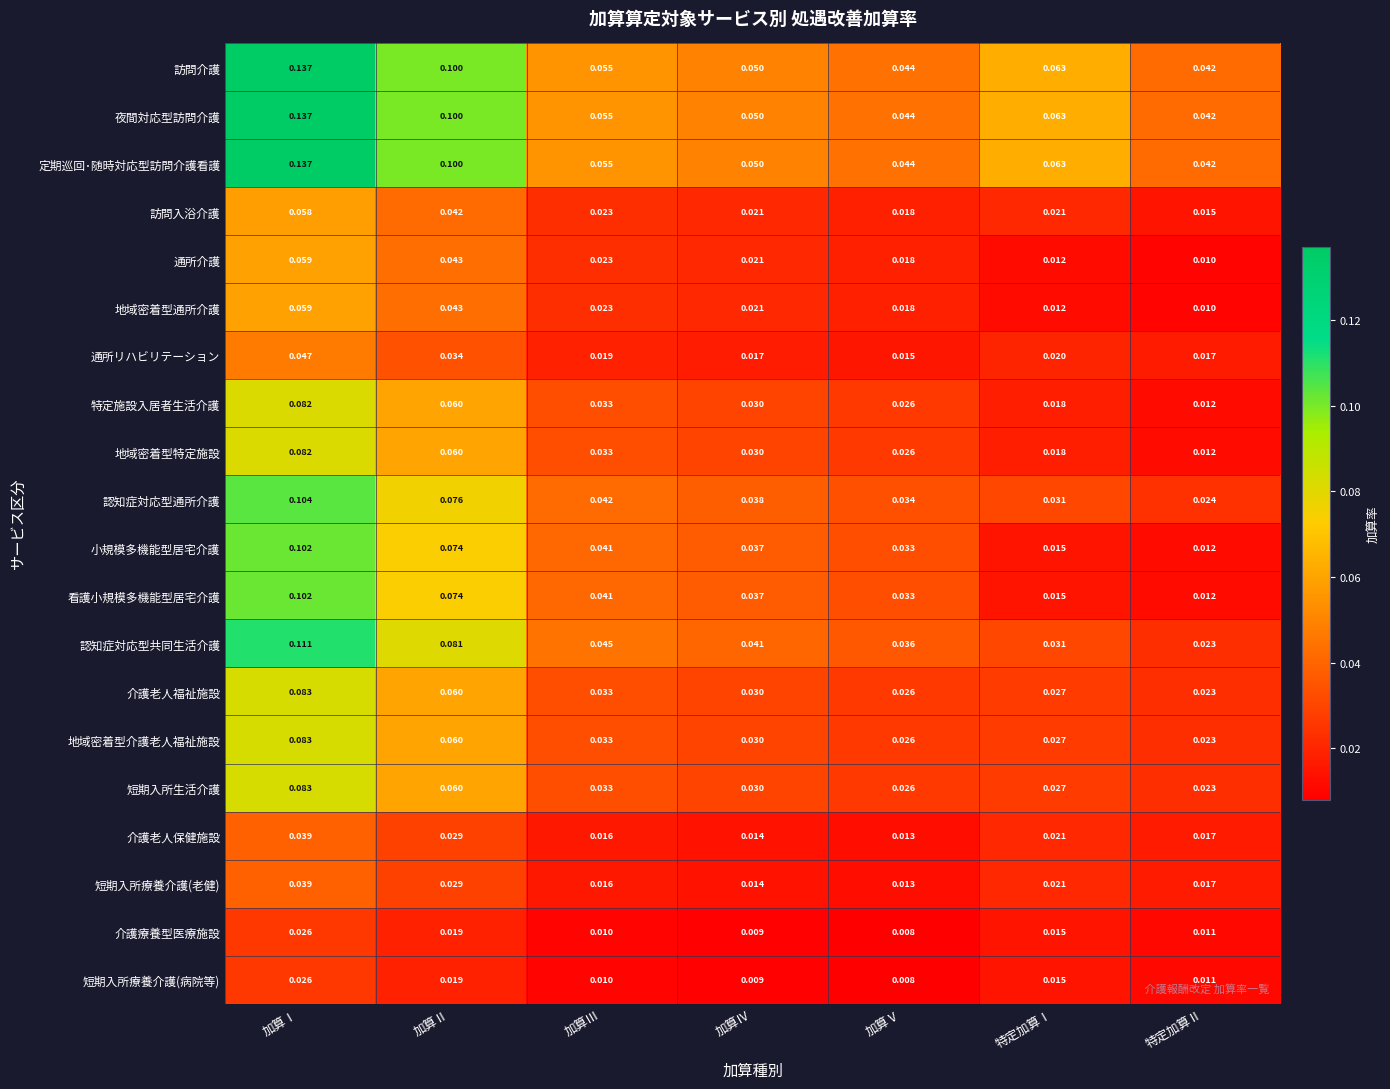

At which label is 短期入所生活介護 closest to 0?

特定加算Ⅱ